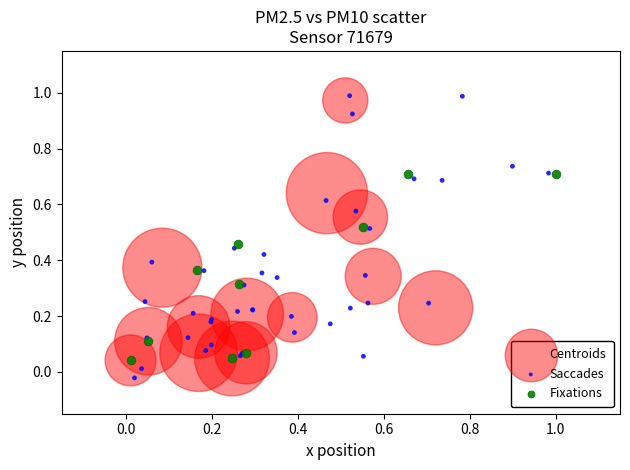

Which series reaches the minimum Y coordinate?

Saccades